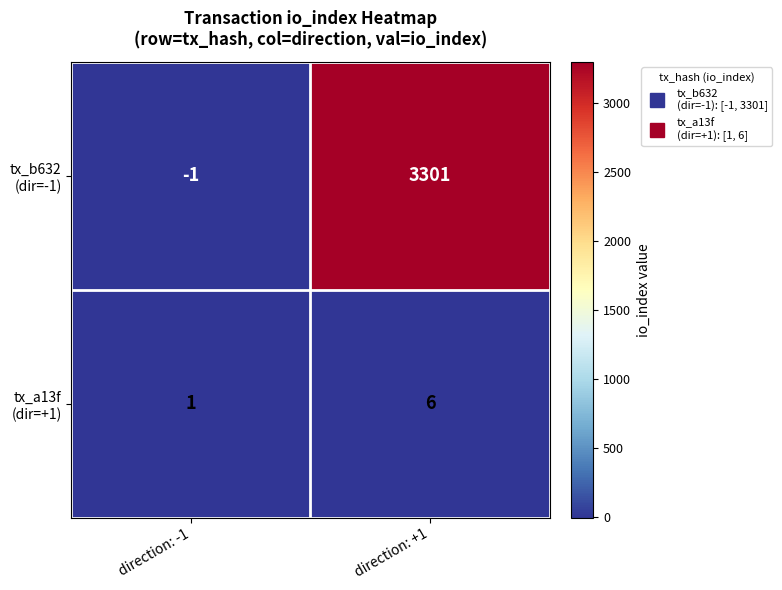

What is the spread (max minus min) of values at direction: +1?

3295